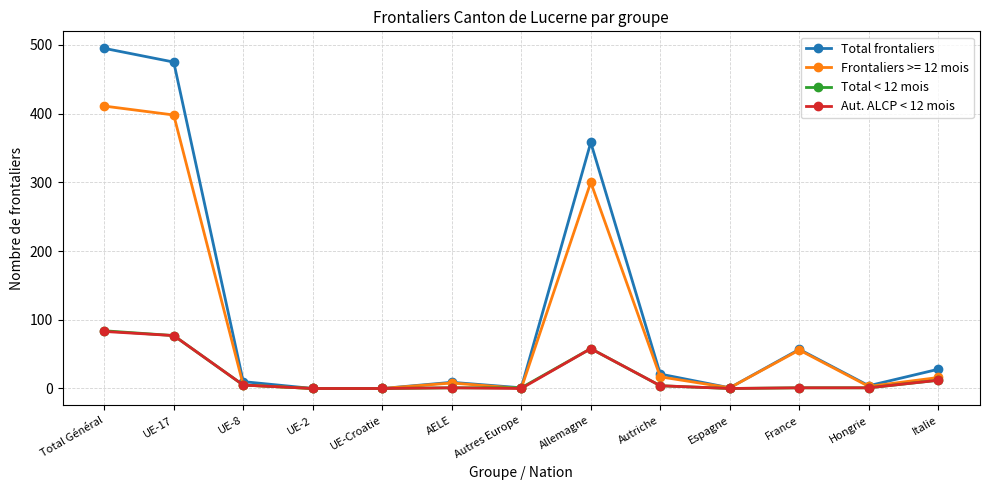

Where is Total frontaliers nearest to the value 247?

Allemagne